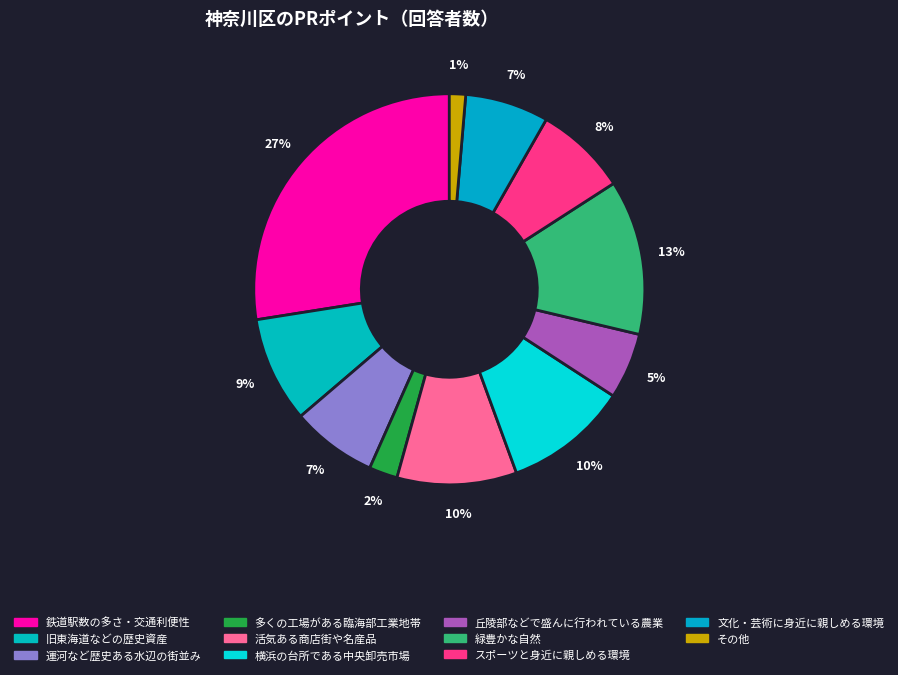

Rank the categories by value from lowest to highest.

その他, 多くの工場がある臨海部工業地帯, 丘陵部などで盛んに行われている農業, 文化・芸術に身近に親しめる環境, 運河など歴史ある水辺の街並み, スポーツと身近に親しめる環境, 旧東海道などの歴史資産, 活気ある商店街や名産品, 横浜の台所である中央卸売市場, 緑豊かな自然, 鉄道駅数の多さ・交通利便性